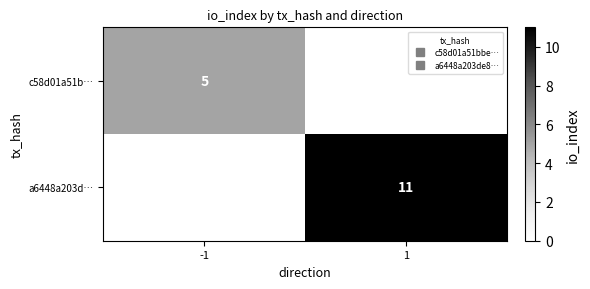

The value of a6448a203d… at 1 is 7.2. True or false?

False